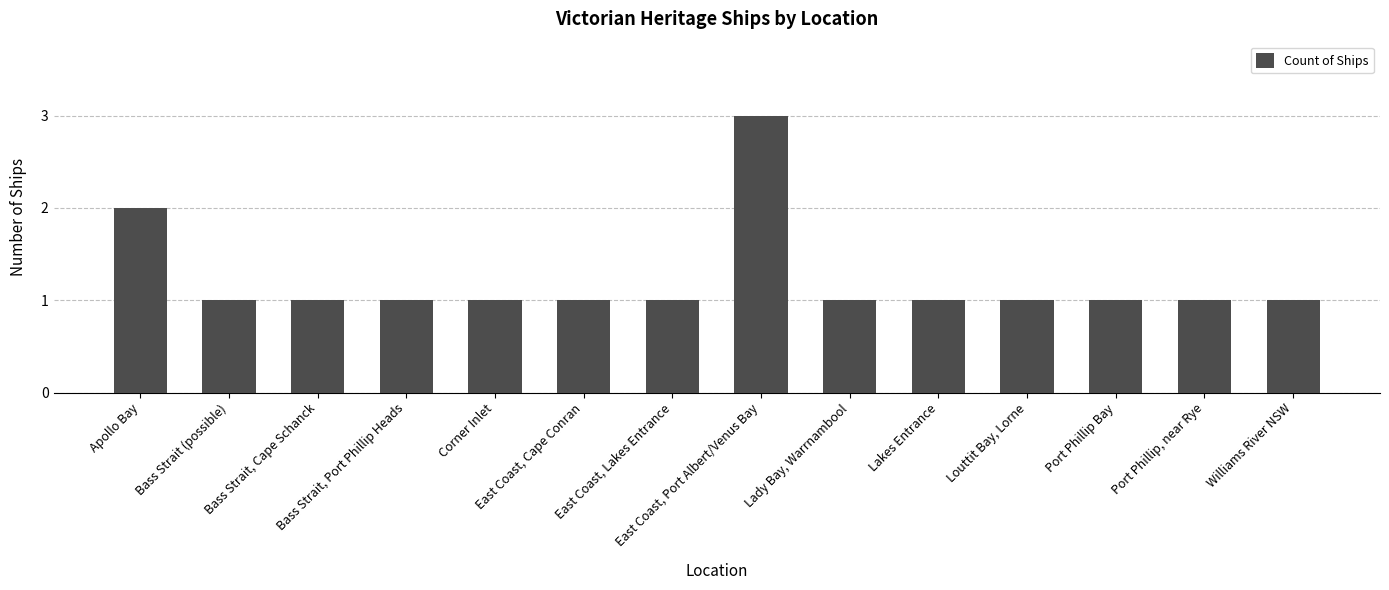

What is the value of the 2nd bar from the left?

1